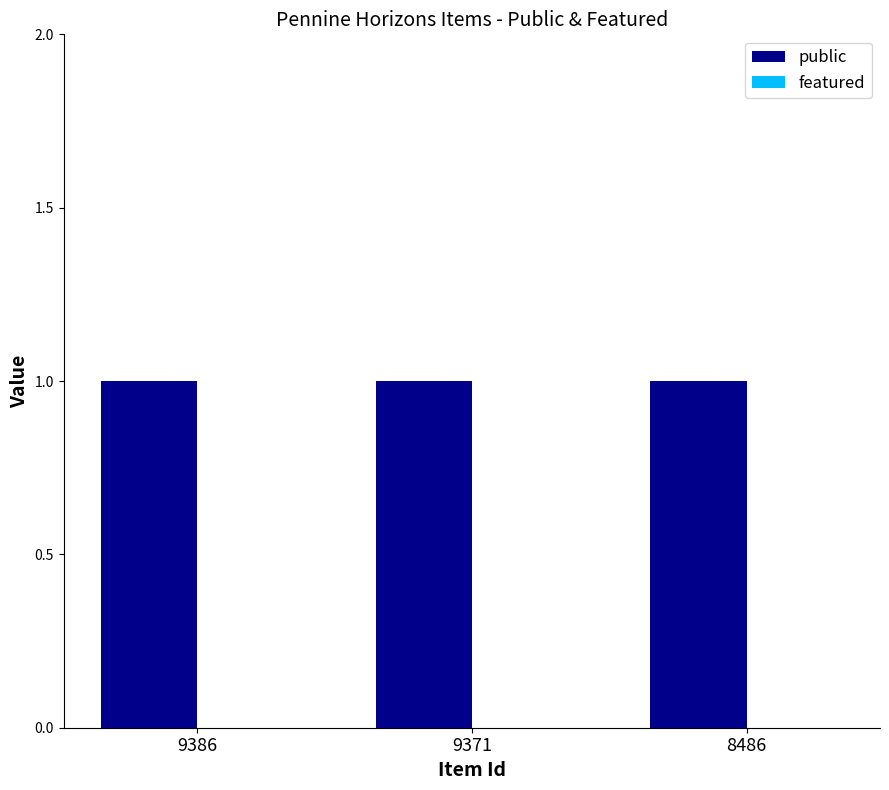

Between 9371 and 9386, which is larger?

9371